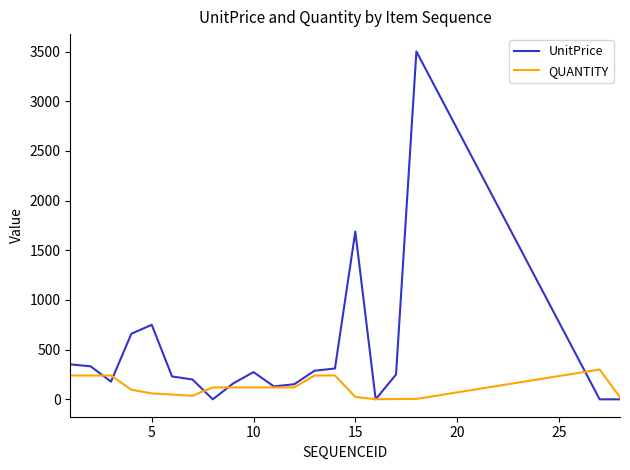

Which series has the largest total across all categories?

UnitPrice